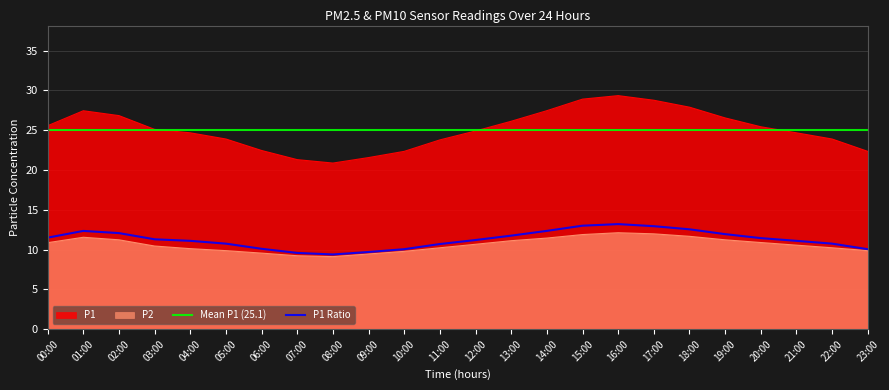

What is the difference between the maximum and minimum values in the P2 series?

3.0